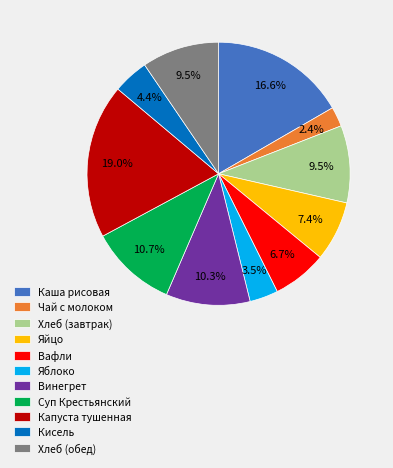

What is the largest slice in the pie chart?

Капуста тушенная